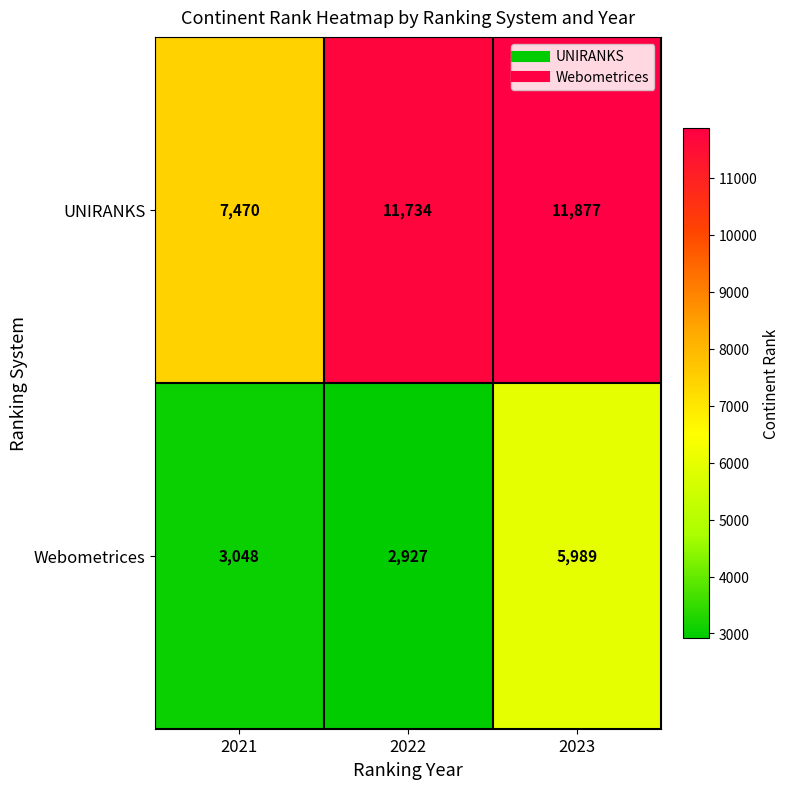

Which label corresponds to the smallest value in the chart?

2022